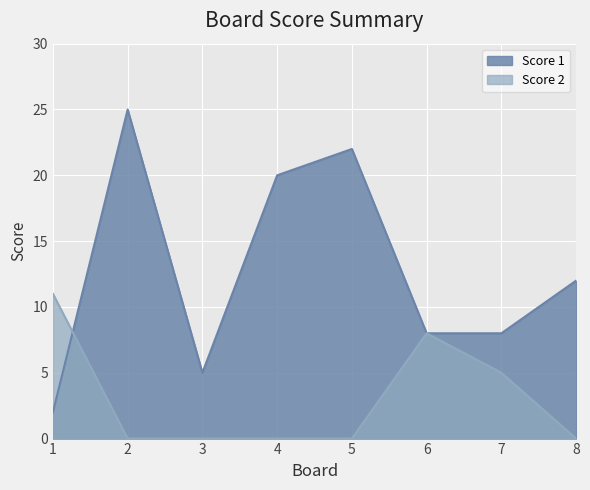

The value of Score 1 at 5 is 22. True or false?

True